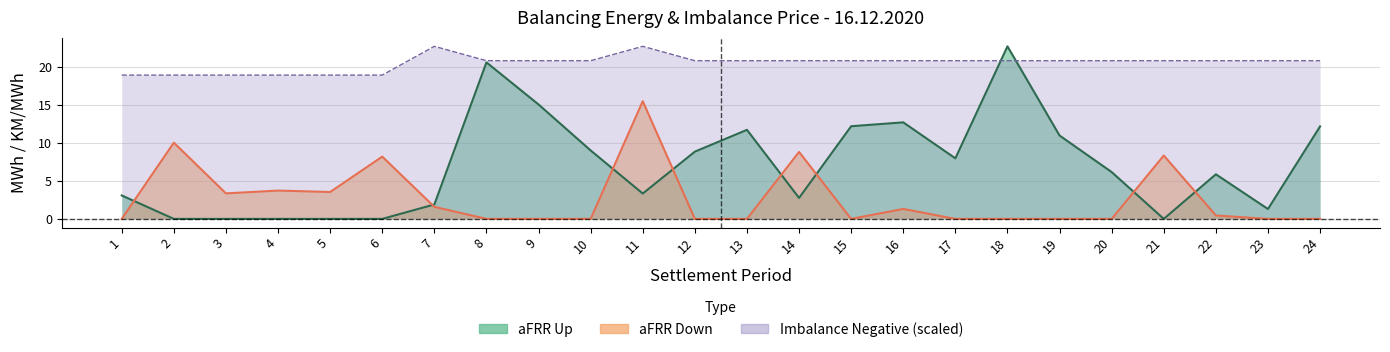

Reading right to left, what are all the values shown in this chart?

aFRR Up: 24=12.2	23=1.3	22=5.9	21=0.0	20=6.2	19=11.0	18=22.7	17=8.0	16=12.7	15=12.2	14=2.8	13=11.7	12=8.9	11=3.3	10=9.0	9=15.1	8=20.6	7=1.9	6=0.0	5=0.0	4=0.0	3=0.0	2=0.0	1=3.1
aFRR Down: 24=0.0	23=0.0	22=0.5	21=8.3	20=0.0	19=0.0	18=0.0	17=0.0	16=1.3	15=0.0	14=8.8	13=0.0	12=0.0	11=15.5	10=0.0	9=0.0	8=0.0	7=1.6	6=8.2	5=3.5	4=3.7	3=3.4	2=10.0	1=0.0
Imbalance Negative: 24=20.8	23=20.8	22=20.8	21=20.8	20=20.8	19=20.8	18=20.8	17=20.8	16=20.8	15=20.8	14=20.8	13=20.8	12=20.8	11=22.7	10=20.8	9=20.8	8=20.8	7=22.7	6=18.9	5=18.9	4=18.9	3=18.9	2=18.9	1=18.9